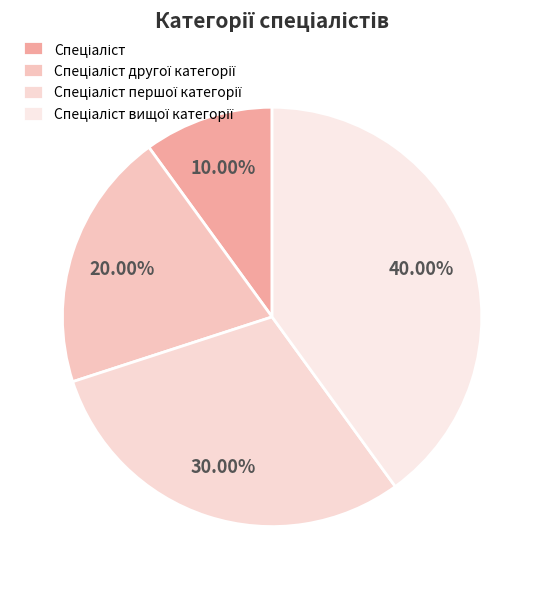

To the nearest percent, what is the average slice percentage?

25%